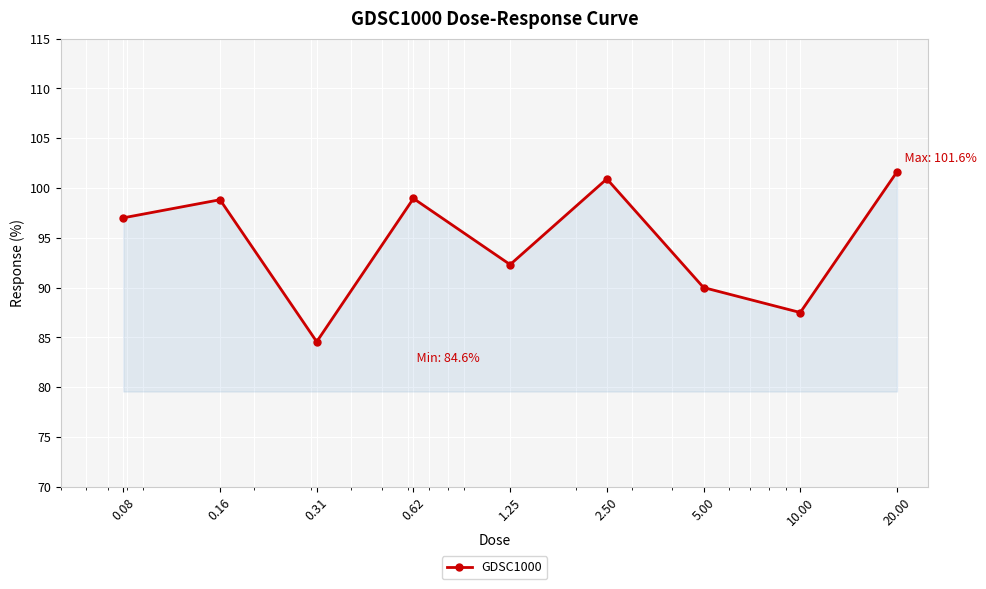

What is the value of the 8th point from the left?

87.5